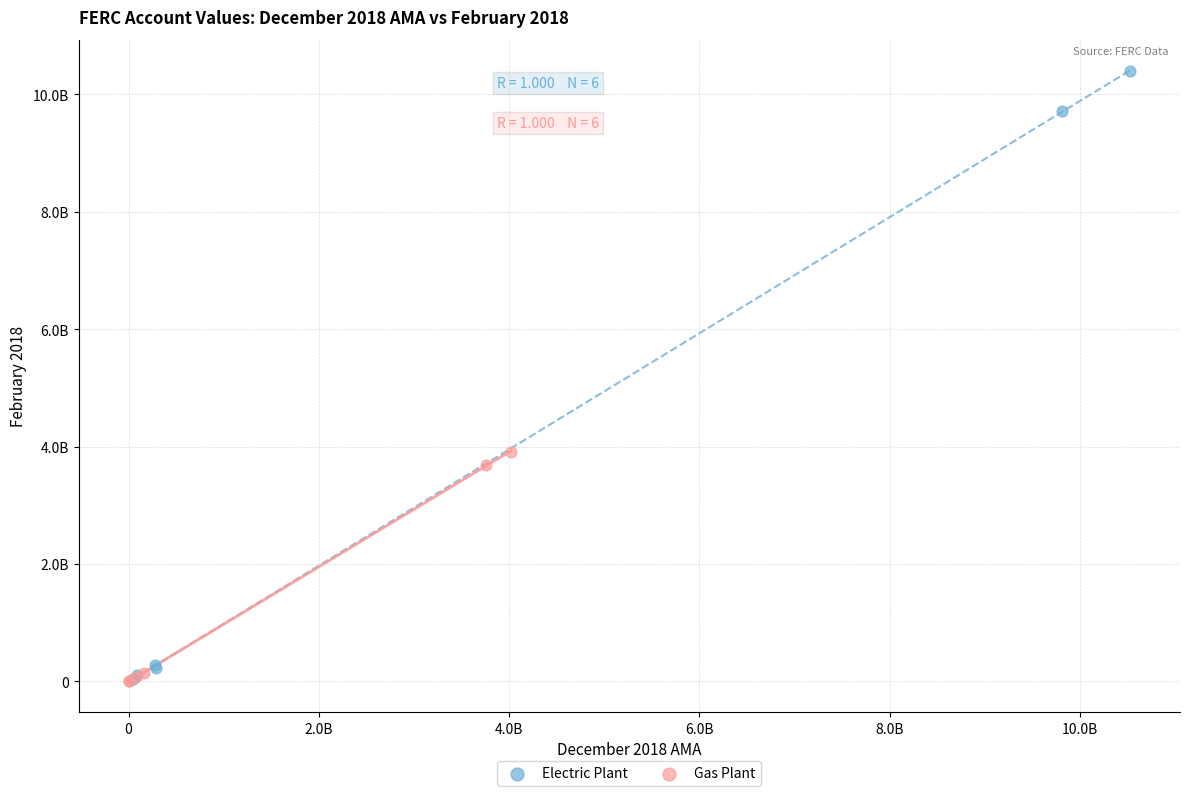

Which series has the widest spread of Y values?

Electric Plant